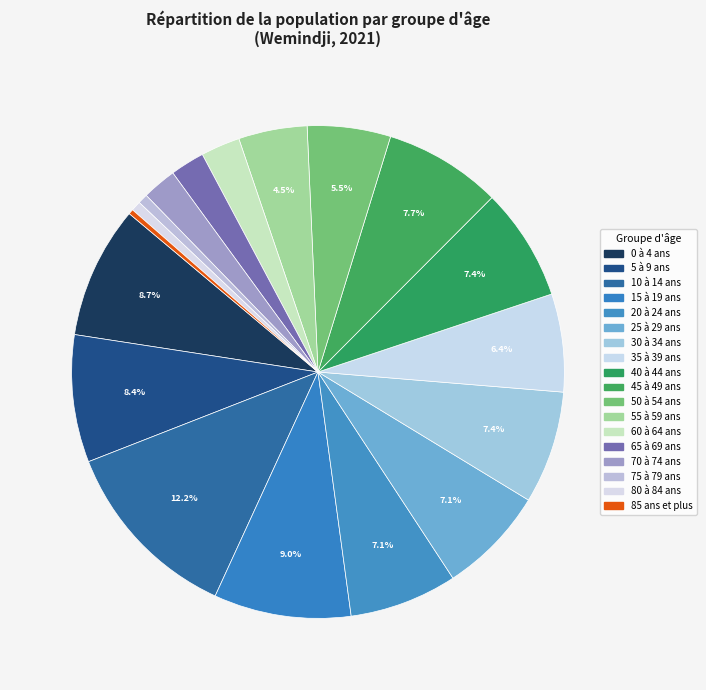

How many segments does this pie chart have?

18